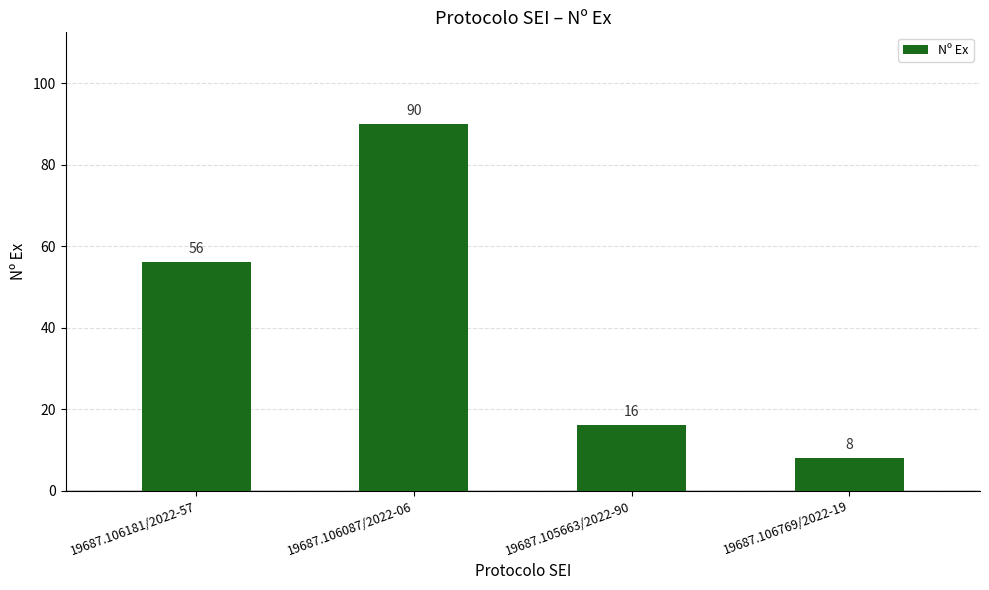

Is it true that the value at 19687.106181/2022-57 is 95?

False